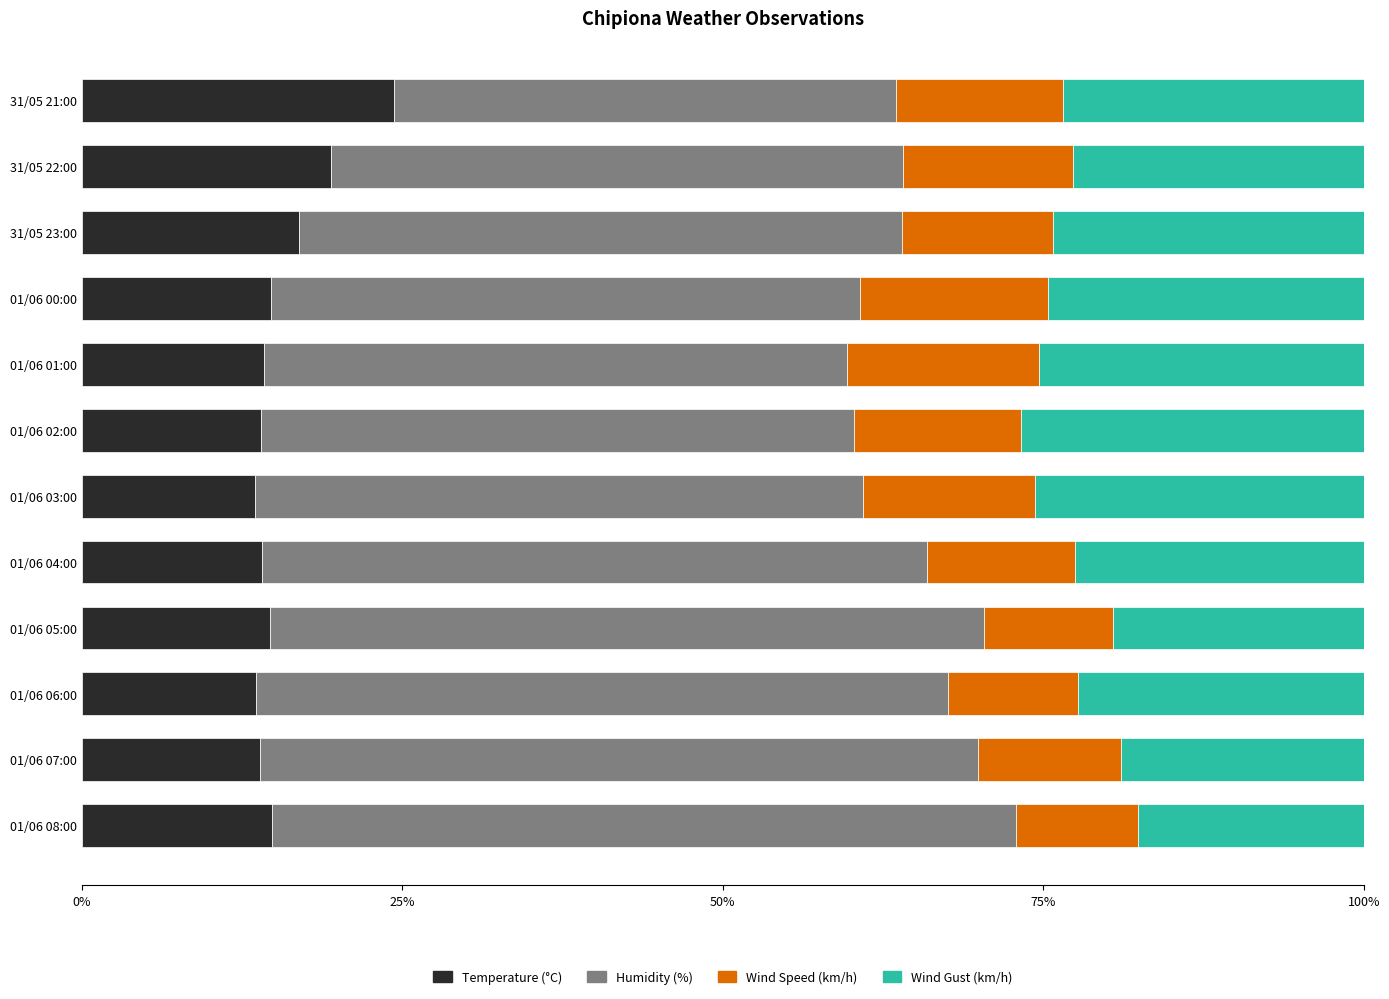

What is the total value across all series at 31/05 21:00?

100.0